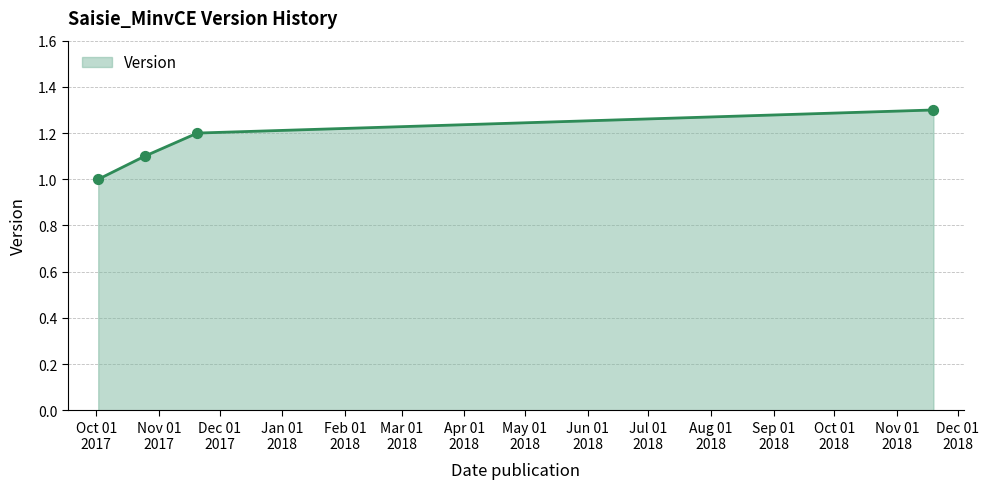

True or false: the data has more than 1 interior local peaks.

False